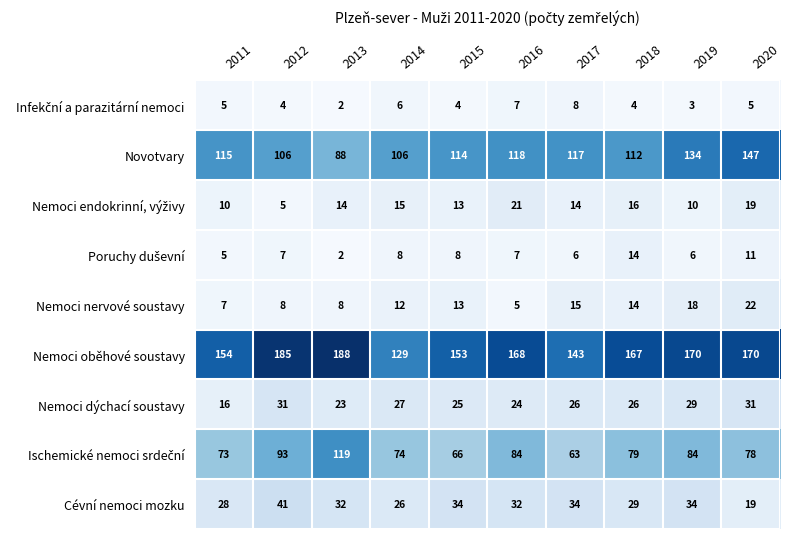

At how many categories does at least one series exceed 157?

6